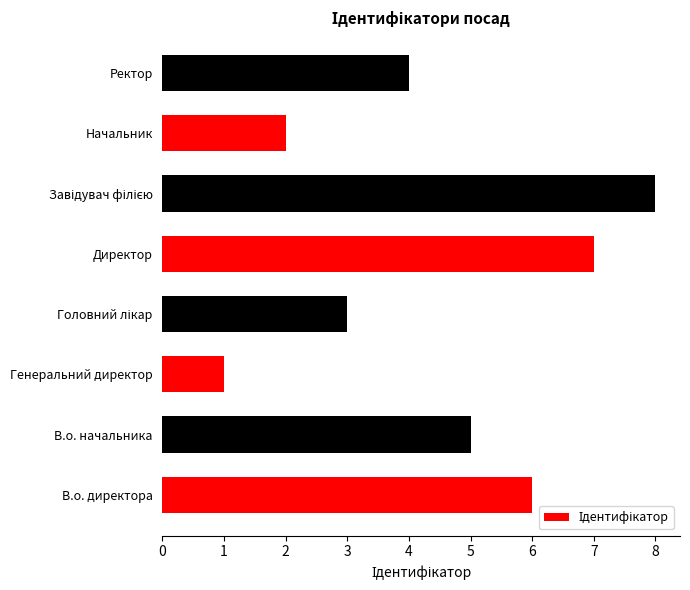

What is the difference between the second highest and second lowest values?

5